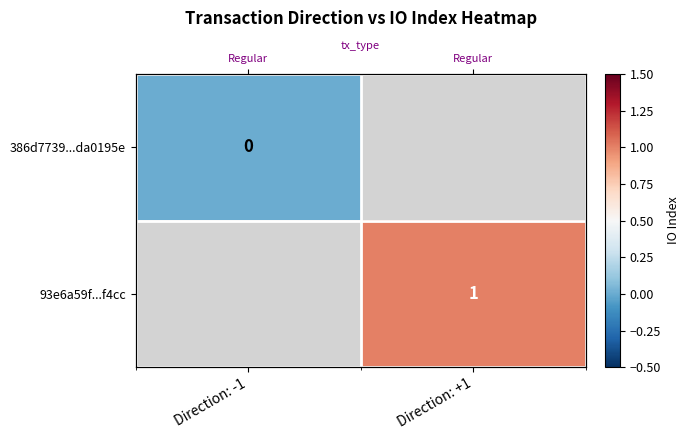

Which series has the largest range (max minus min)?

386d7739...da0195e